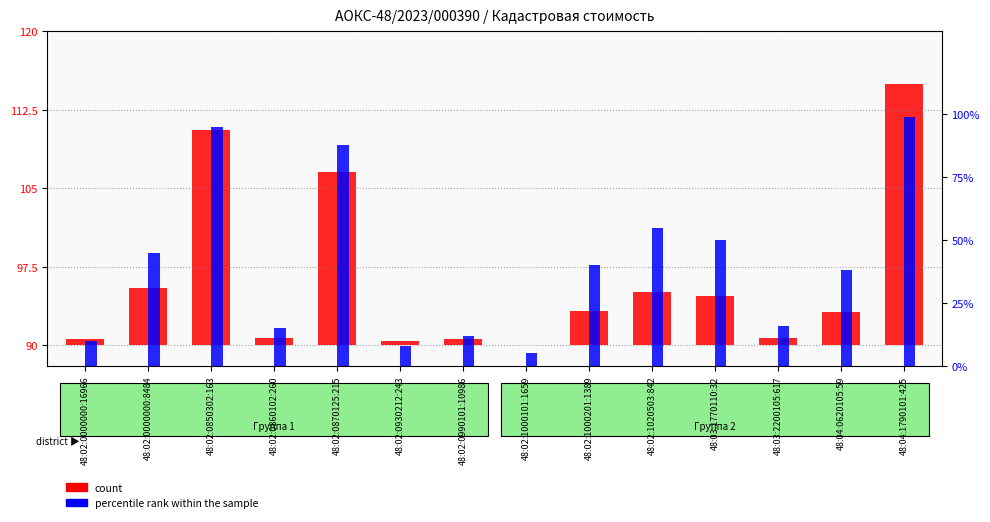

What is the sum of the percentile rank within the sample values at 48:02:1000101:1659 and 48:02:0000000:8484?

50.0